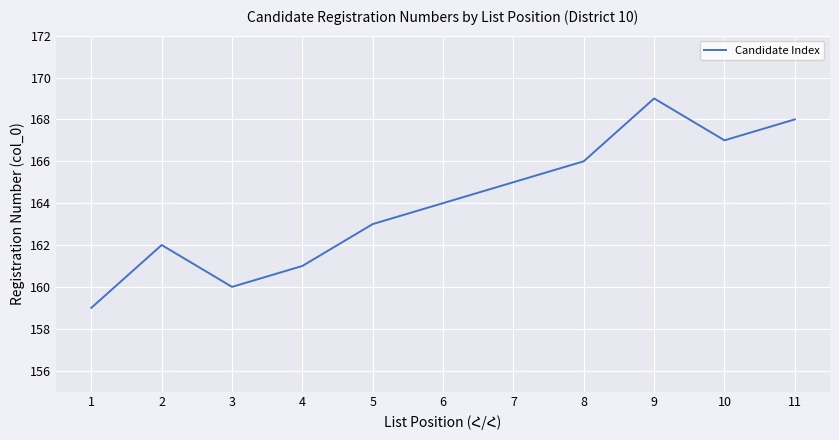

Which has a higher value, 5 or 7?

7